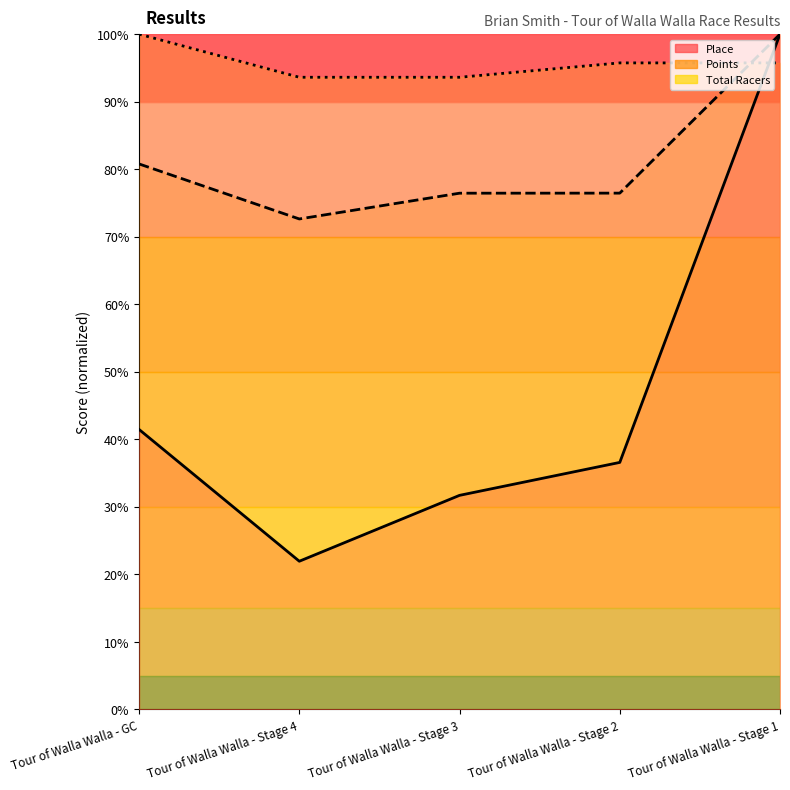

Which series has the largest total across all categories?

Total Racers